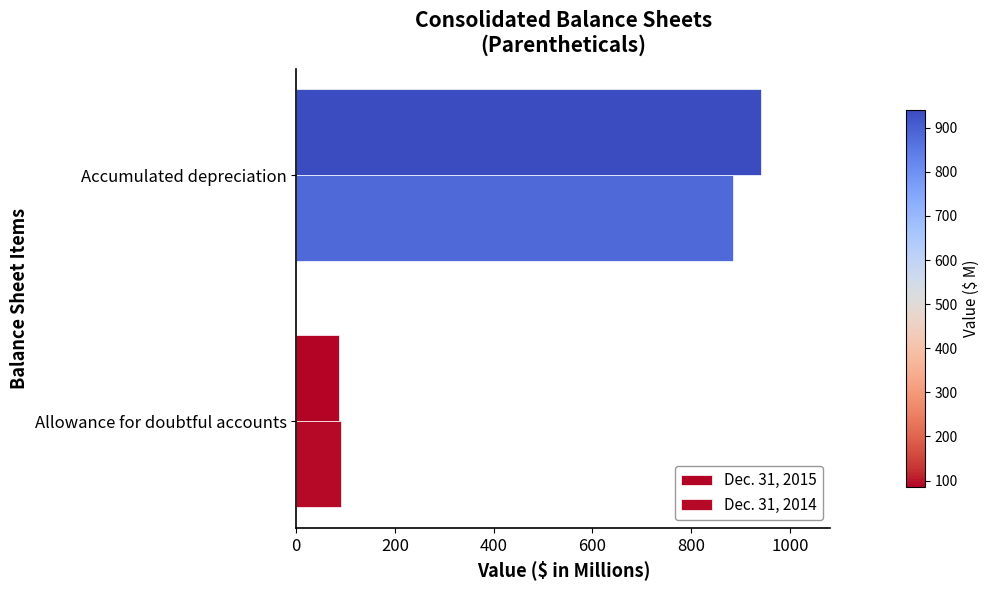

Count the number of data series in this chart.

2